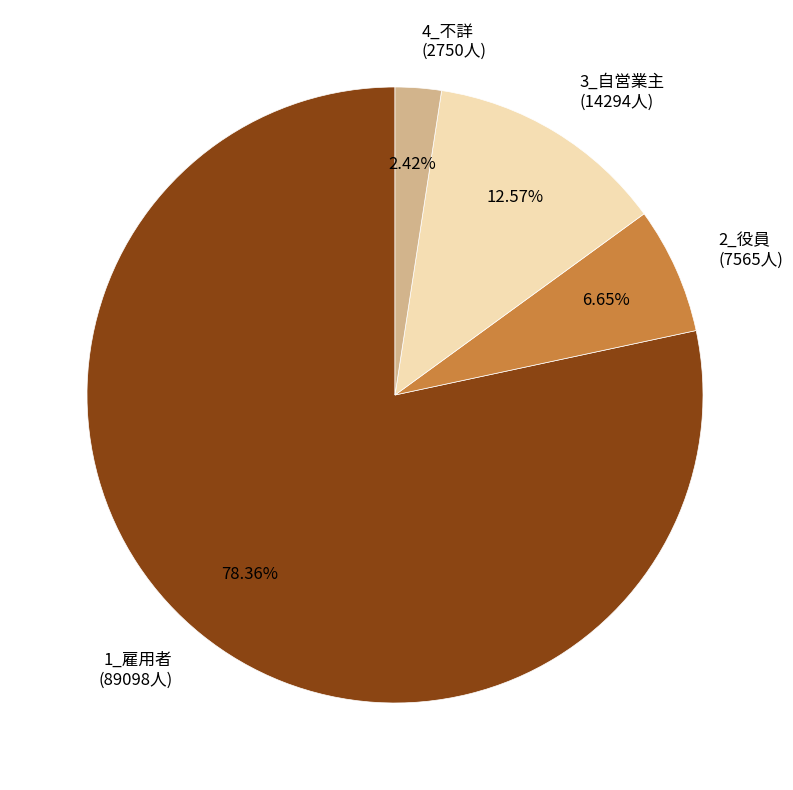

Is there a majority slice in this chart?

Yes